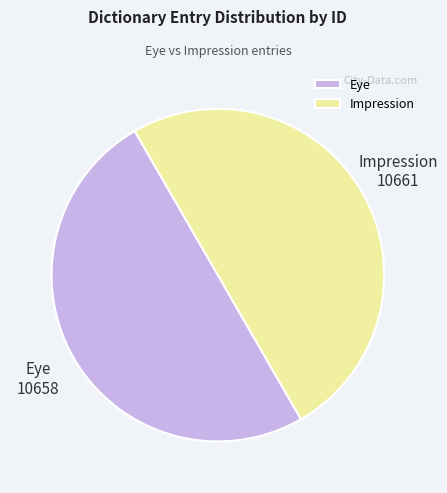

Combined, do Eye and Impression account for over 50%?

Yes